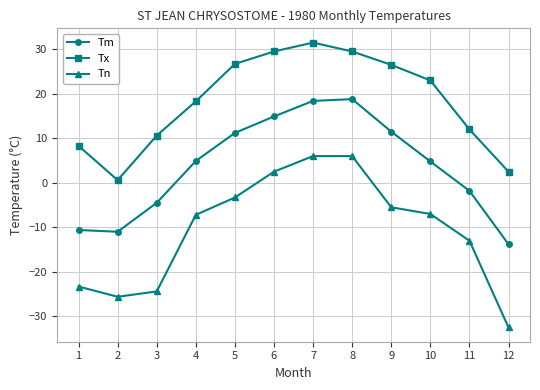

List the series in order of their peak value, lowest first.

Tn, Tm, Tx